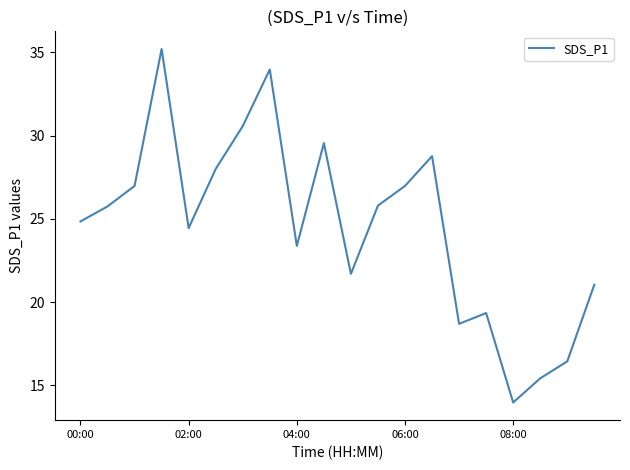

What is the difference between the maximum and minimum values?

21.2